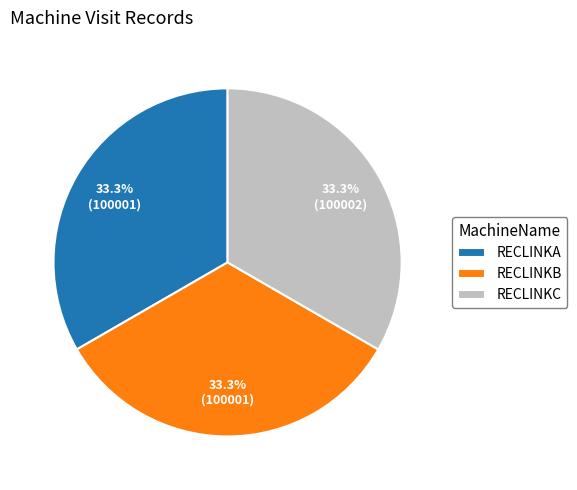

Do RECLINKA and RECLINKC together represent more than half of the pie?

Yes